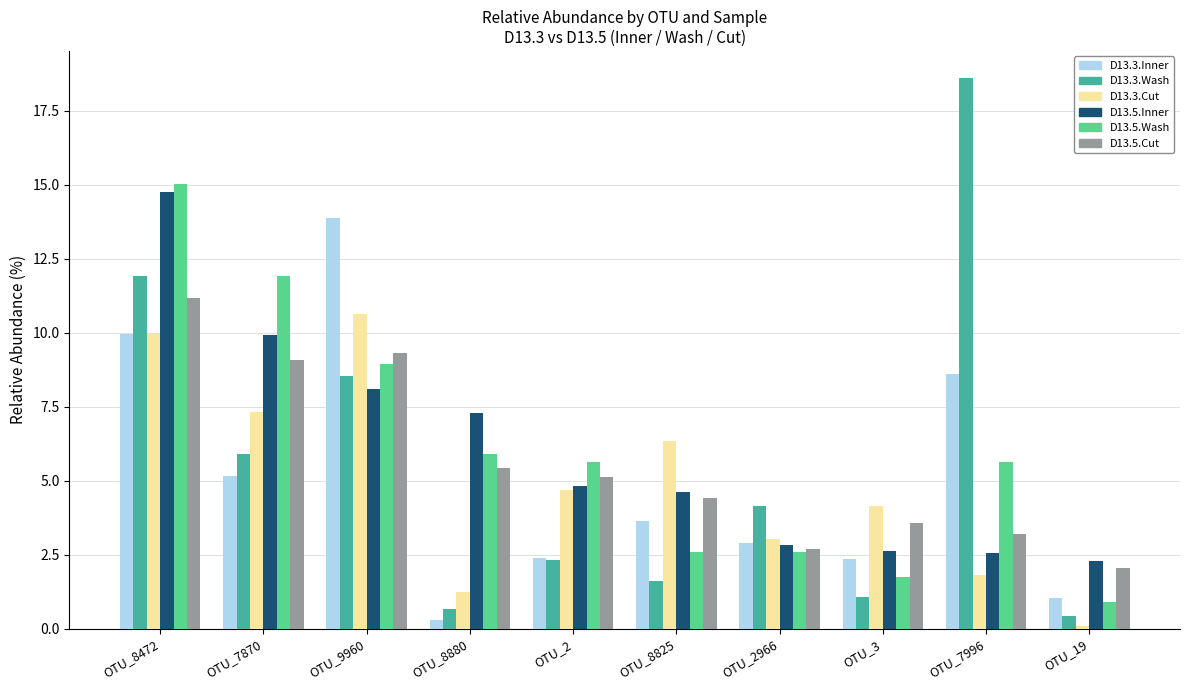

Rank the series by their maximum value, from lowest to highest.

D13.3.Cut, D13.5.Cut, D13.3.Inner, D13.5.Inner, D13.5.Wash, D13.3.Wash